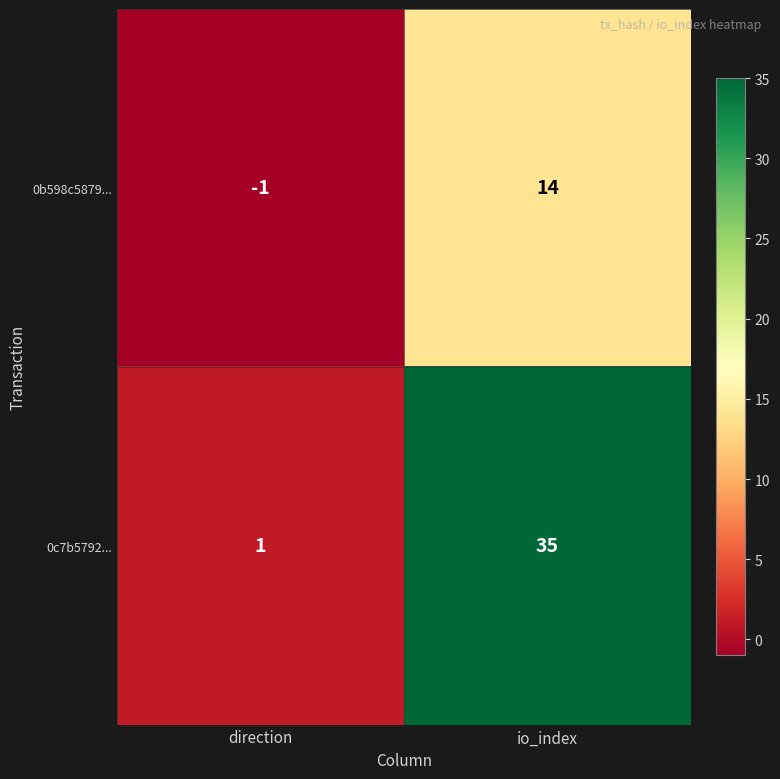

Count the number of data series in this chart.

2